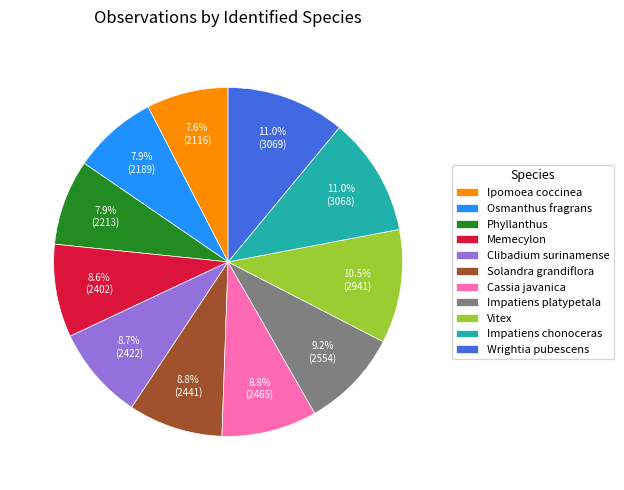

What percentage is the Cassia javanica slice, to the nearest percent?

9%